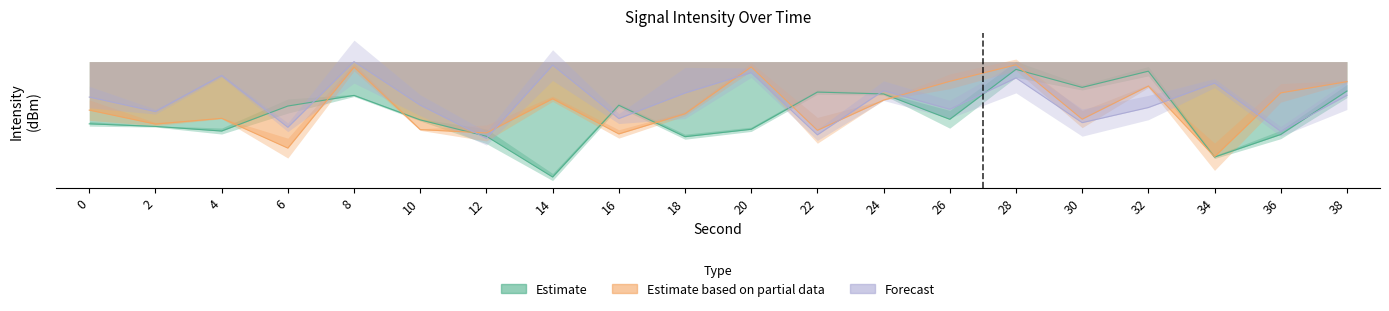

Does the chart display data point markers on the line(s)?

No